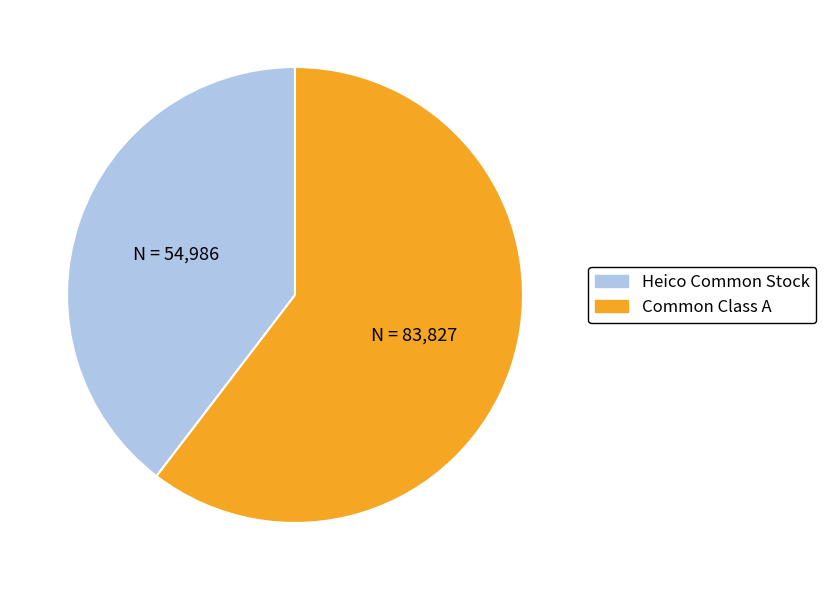

Do Common Class A and Heico Common Stock together represent more than half of the pie?

Yes